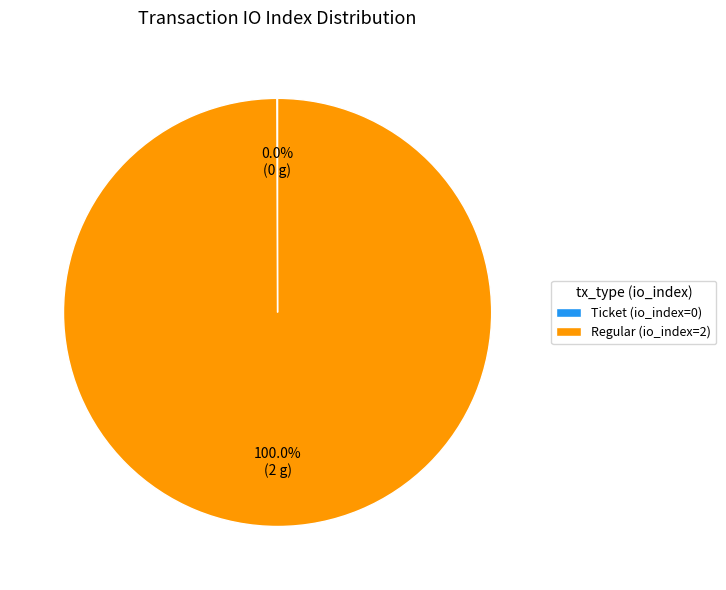

Does any single category account for the majority?

Yes